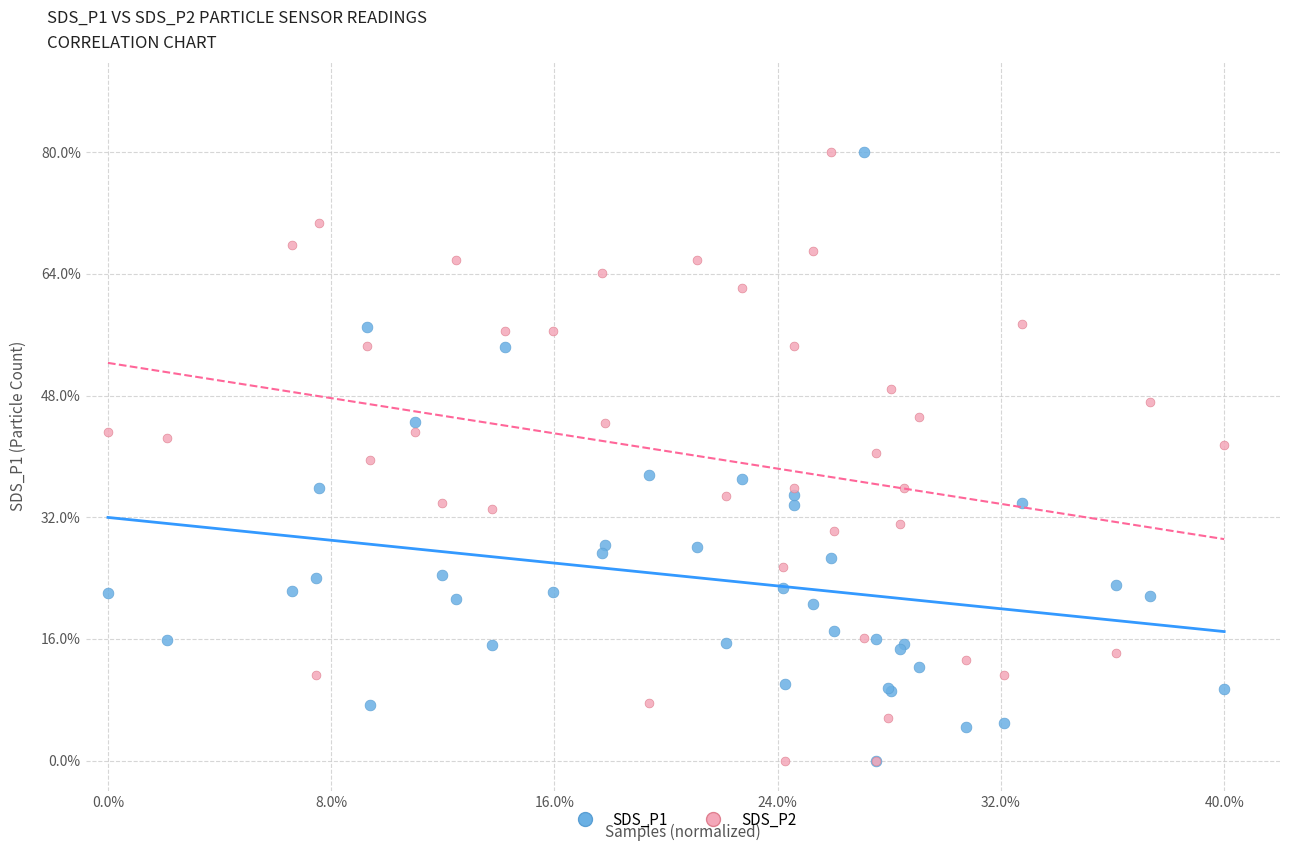

What are all the series names shown in the legend?

SDS_P1, SDS_P2